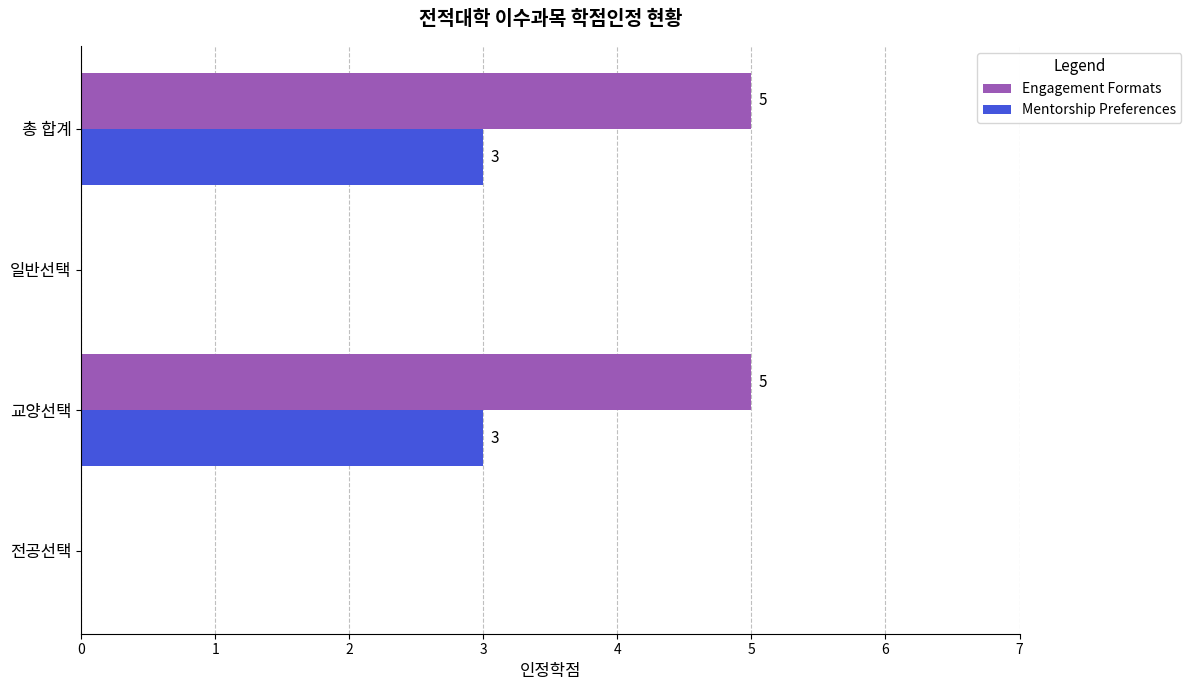

True or false: Engagement Formats has a value of 3 at 교양선택.

False